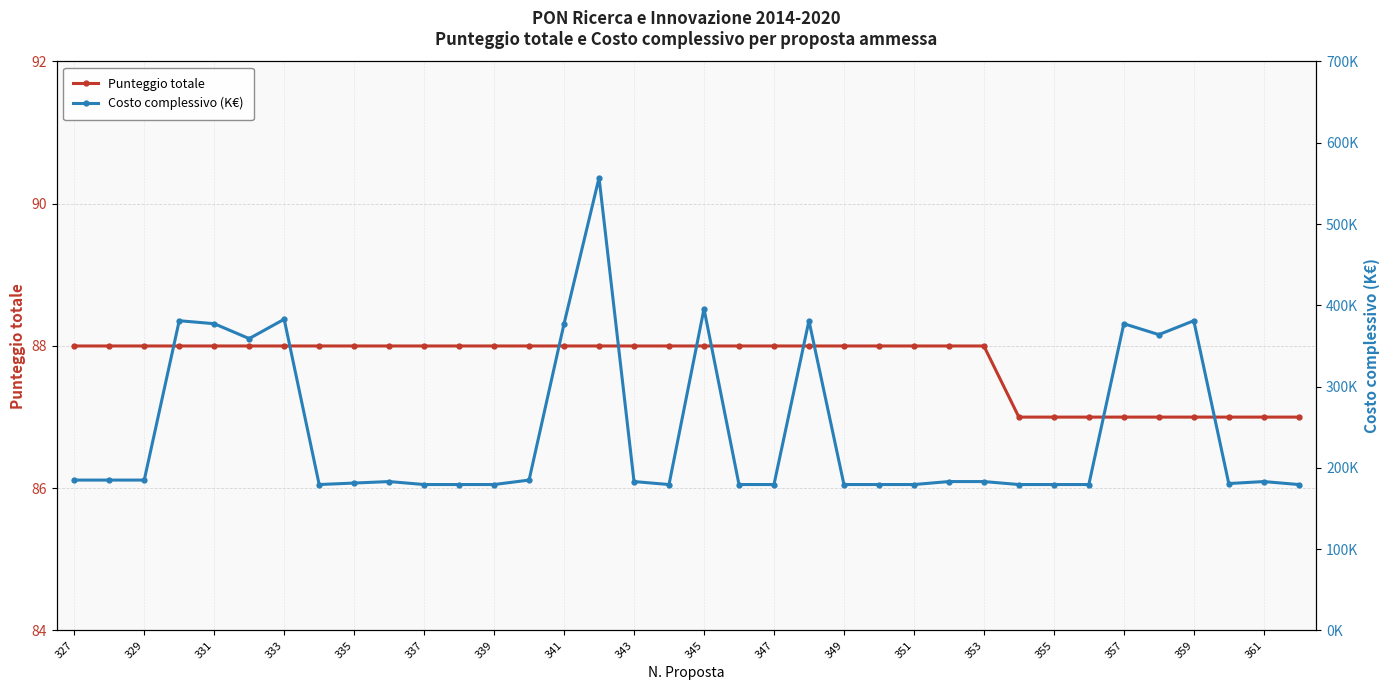

The Punteggio totale series shows 156 at 353. True or false?

False